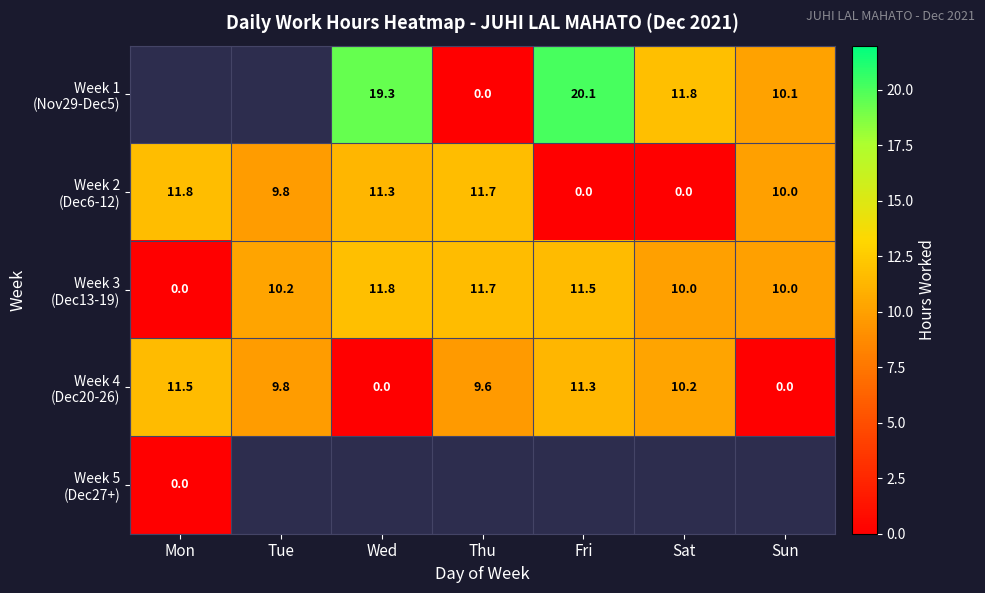

Which series changed the most between Mon and Tue?

Week 3 (Dec13-19)